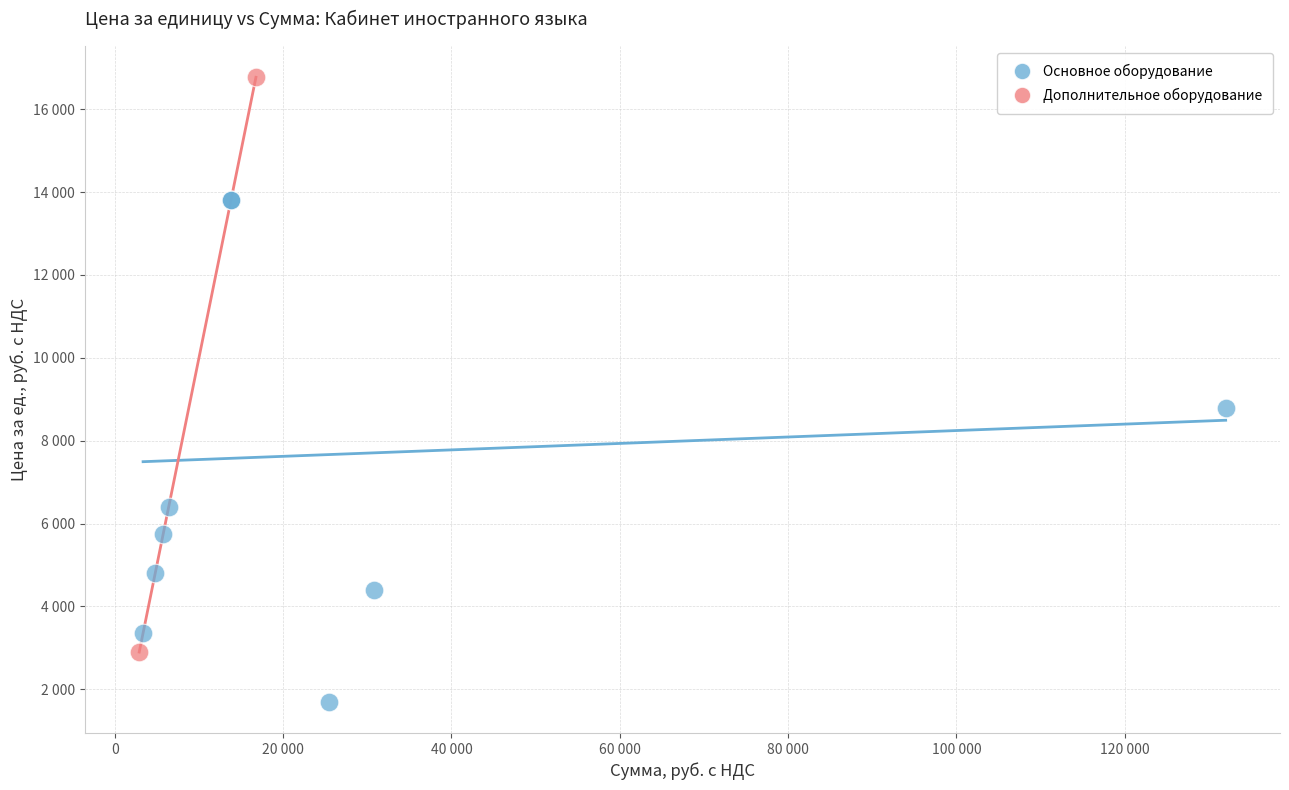

What are all the series names shown in the legend?

Основное оборудование, Дополнительное оборудование